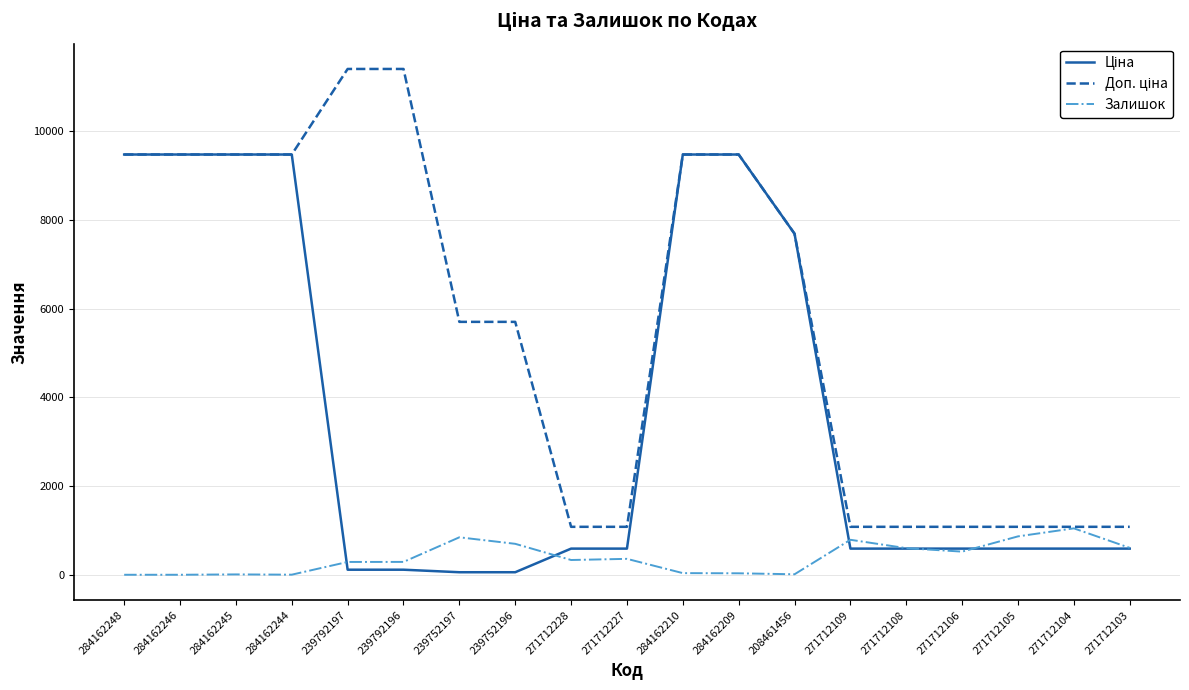

What is the difference between the highest and lowest values at 284162248?

9480.1